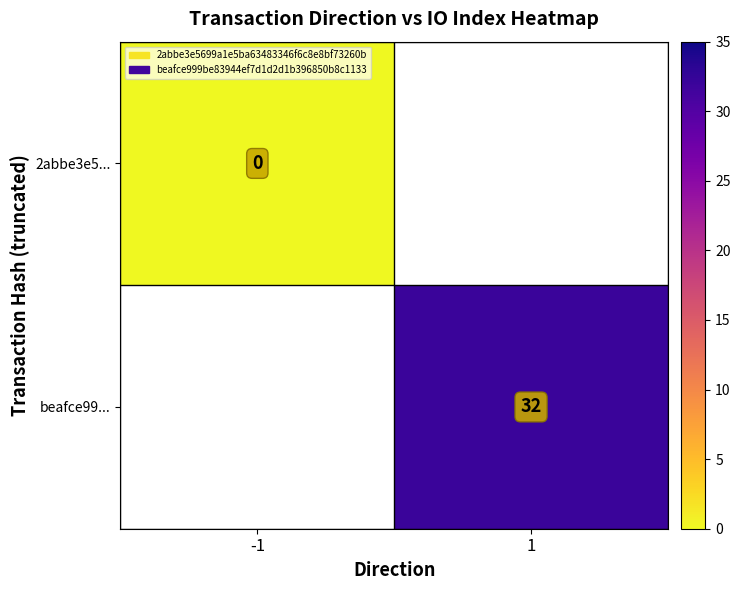

Which has a higher value, -1 or 1?

1